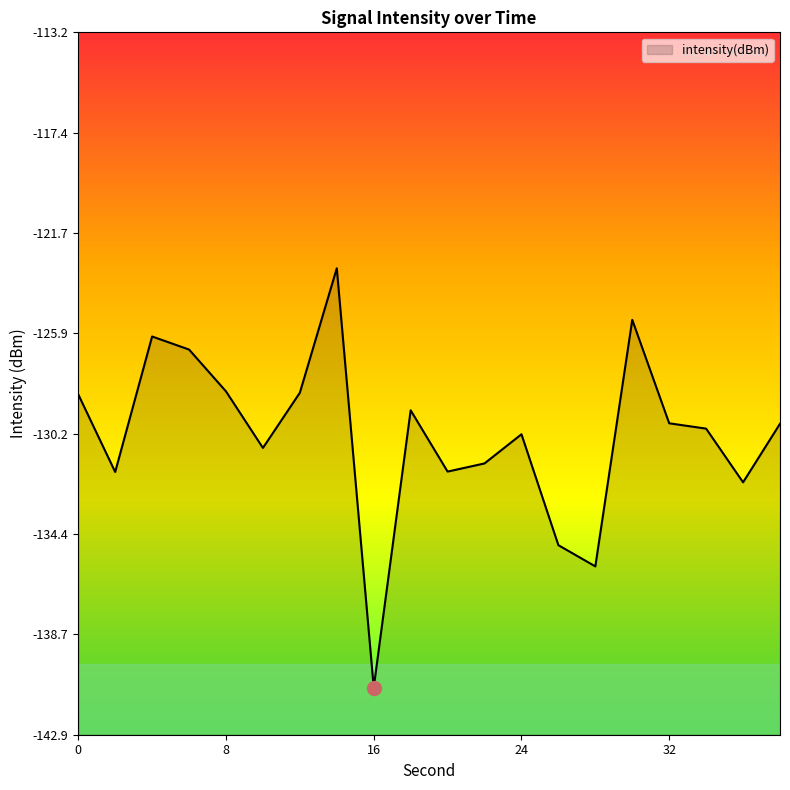

List the labels in order of value, largest first.

14, 30, 4, 6, 8, 12, 0, 18, 32, 38, 34, 24, 10, 22, 20, 2, 36, 26, 28, 16